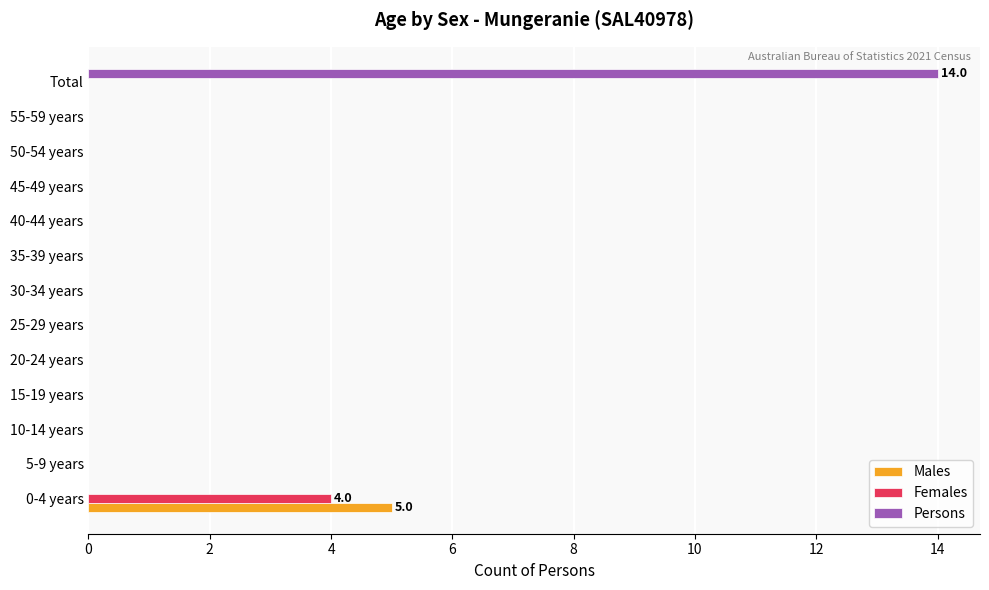

What is the sum of all Females values?

4